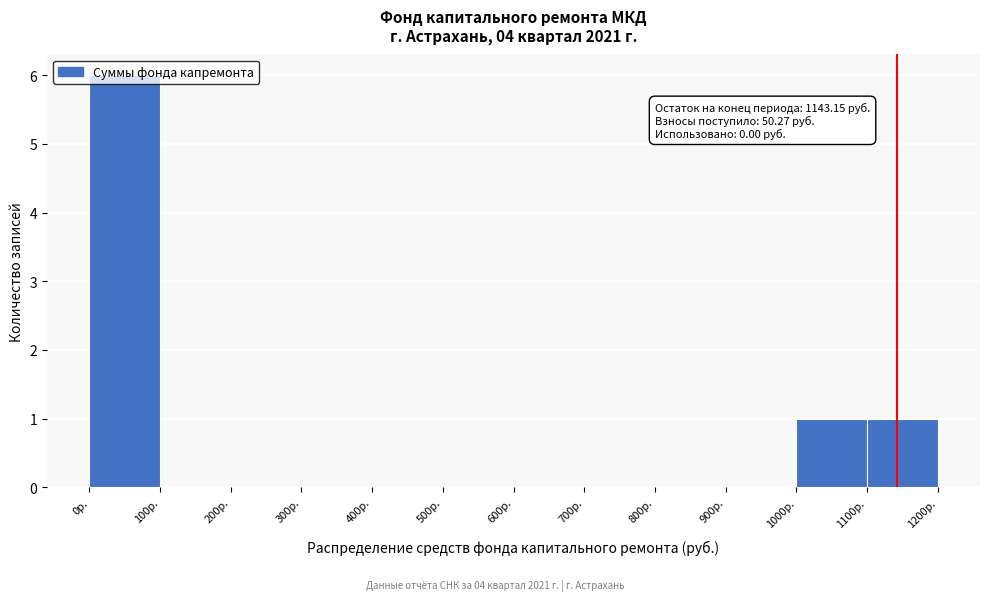

Over which range of the x-axis is the bar tallest?

0 to 100